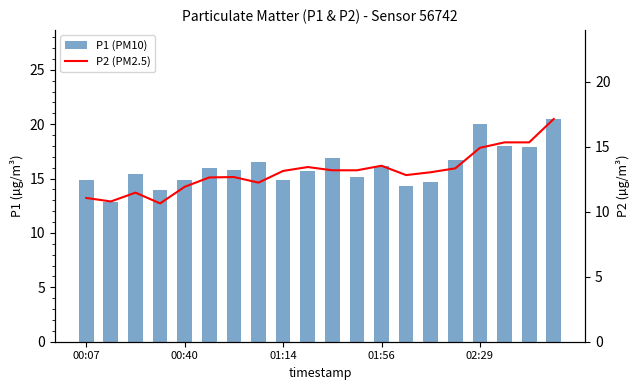

Which category has the highest value across all series?

19